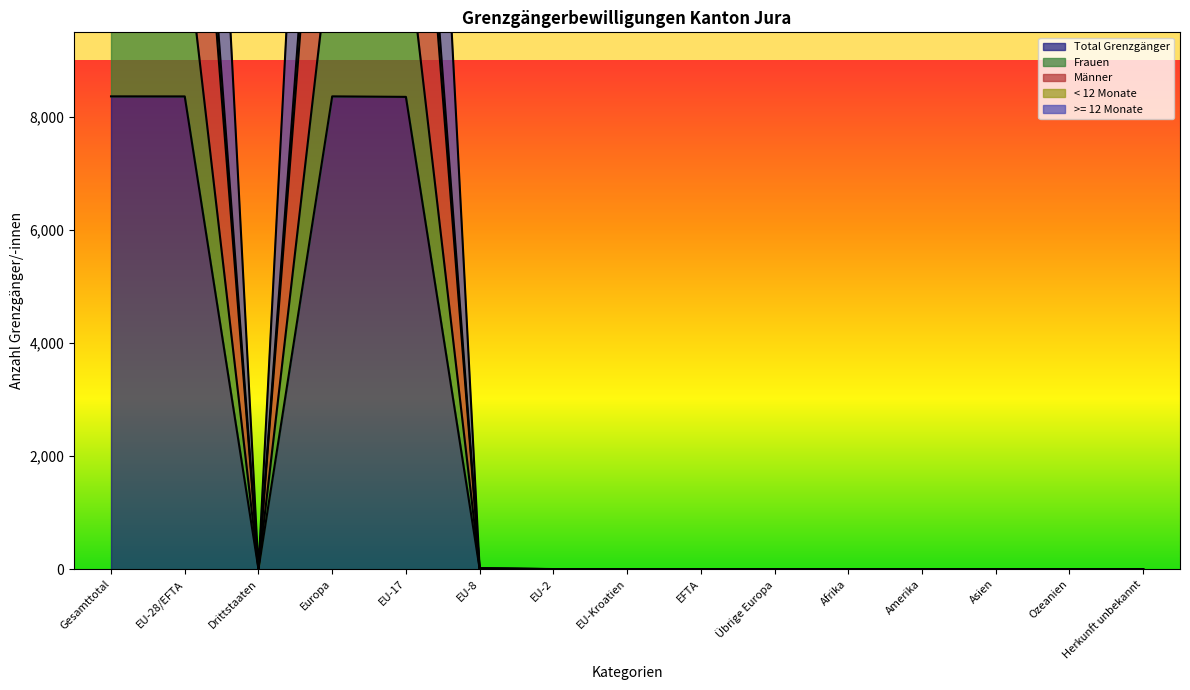

In Total Grenzgänger, how many points are higher than both neighbors (excluding endpoints)?

2